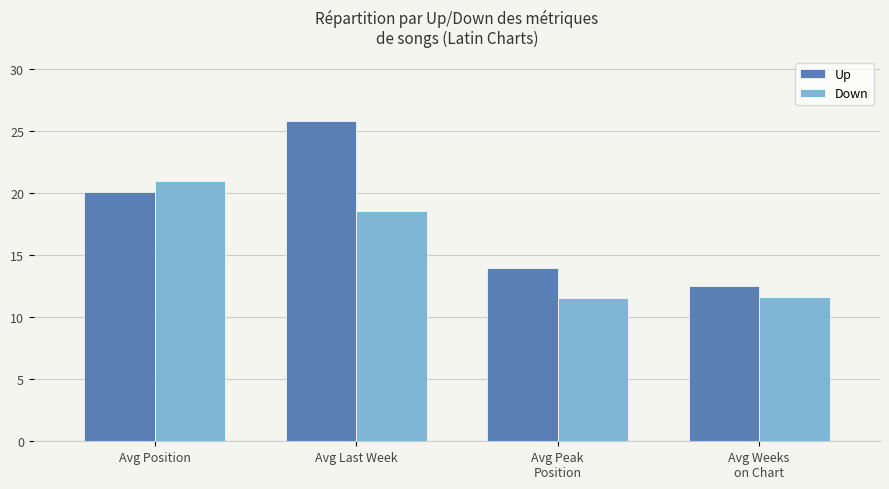

At which label is Up closest to 19?

Avg Position